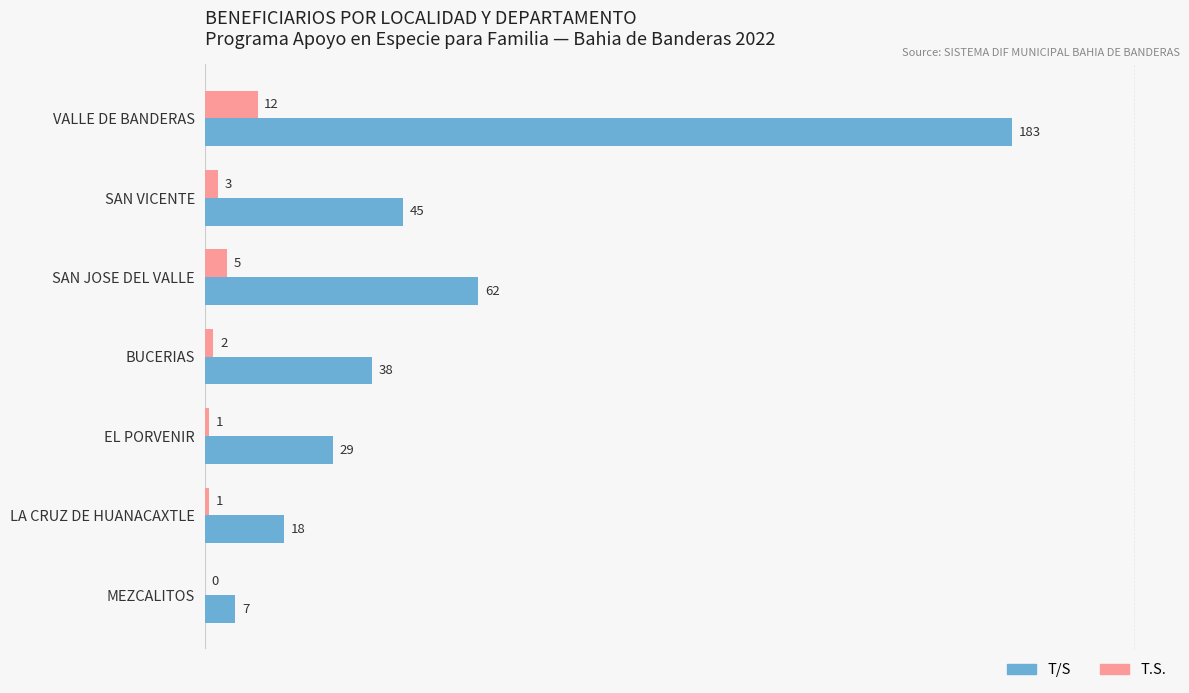

What is the sum of all T.S. values?

24